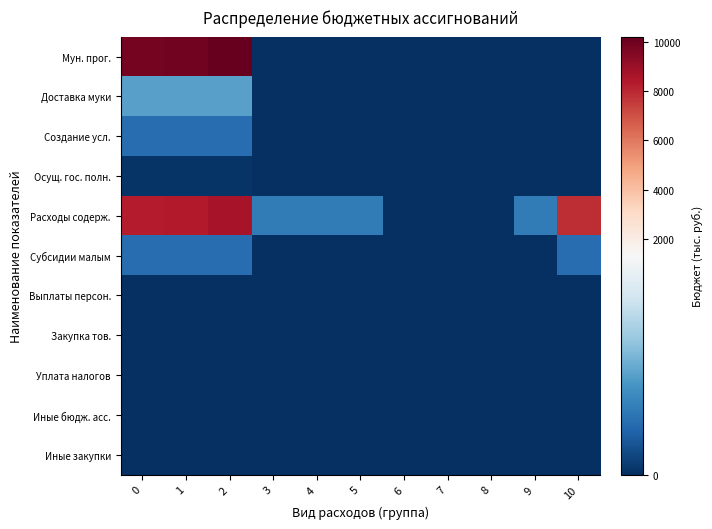

List the series in order of their peak value, highest first.

row_0, row_4, row_1, row_2, row_5, row_3, row_6, row_7, row_8, row_9, row_10